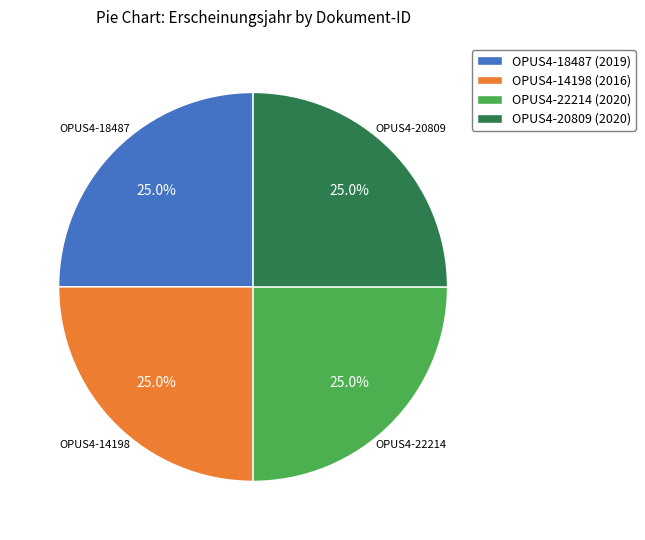

Is there any slice that represents more than half of the pie?

No